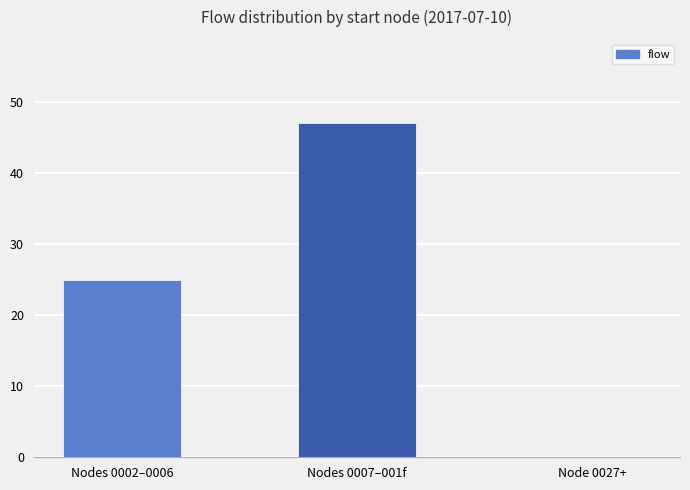

What is the average value?

24